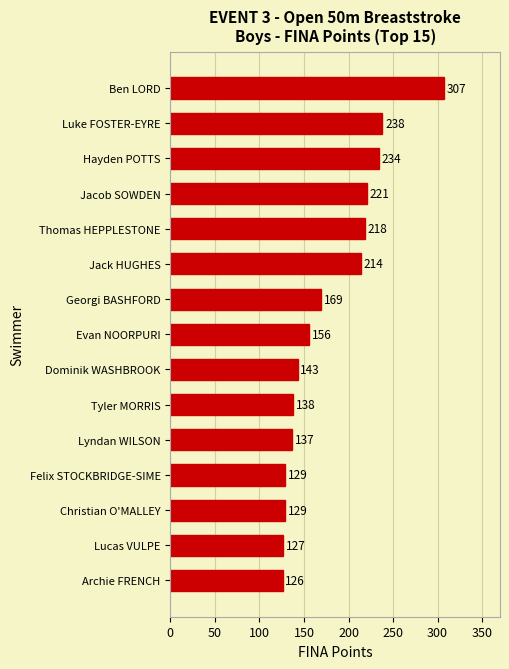

What is the average value?

179